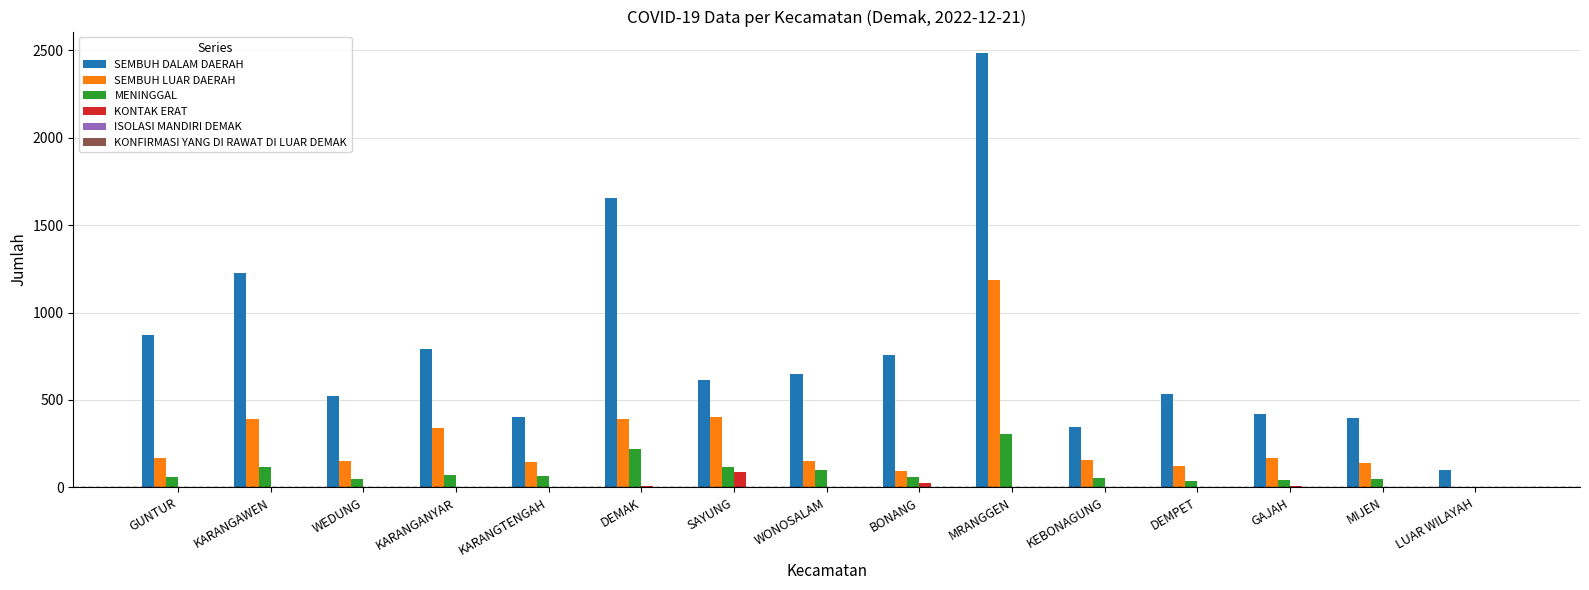

Which label corresponds to the largest value in the chart?

MRANGGEN